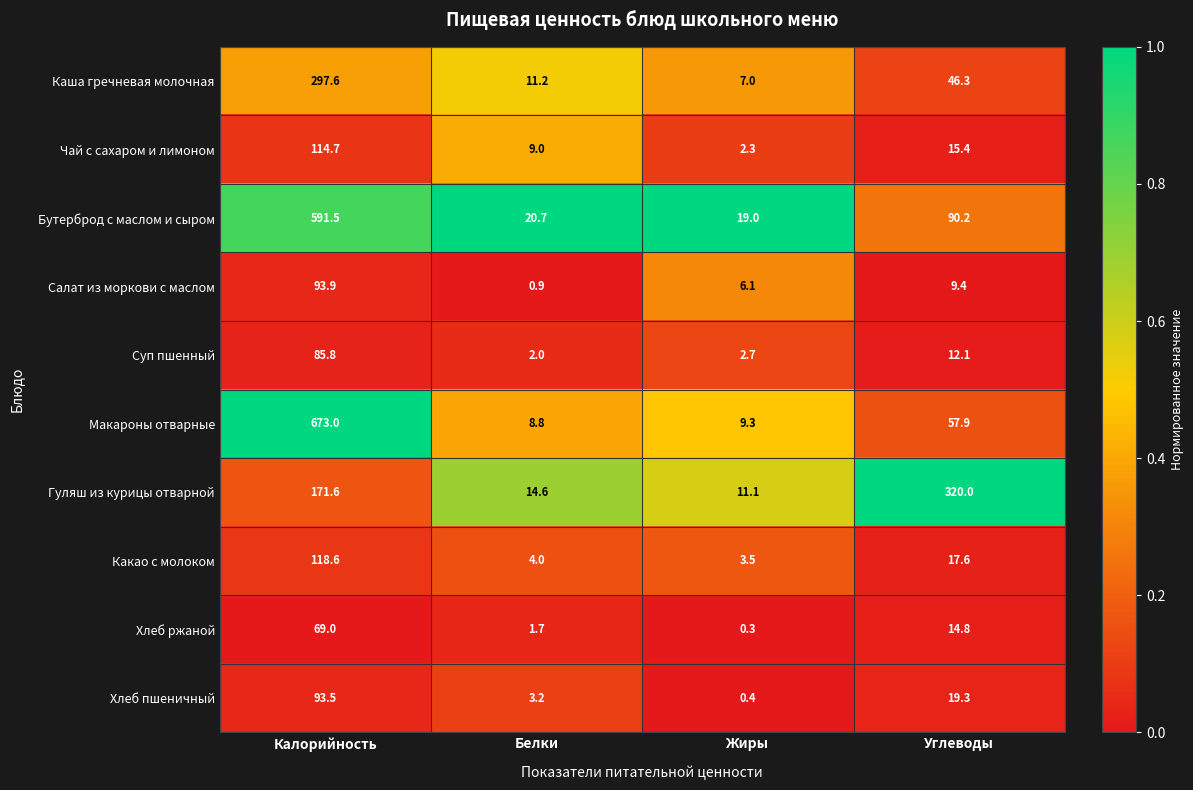

True or false: Хлеб пшеничный has a value of 1.1 at Белки.

False